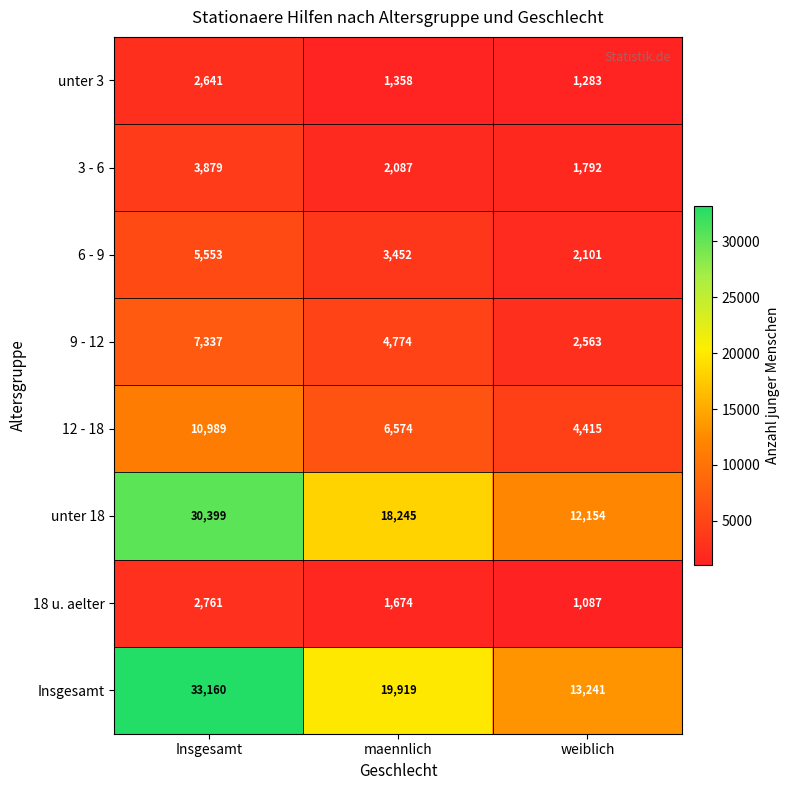

The value of 18 u. aelter at weiblich is 737. True or false?

False